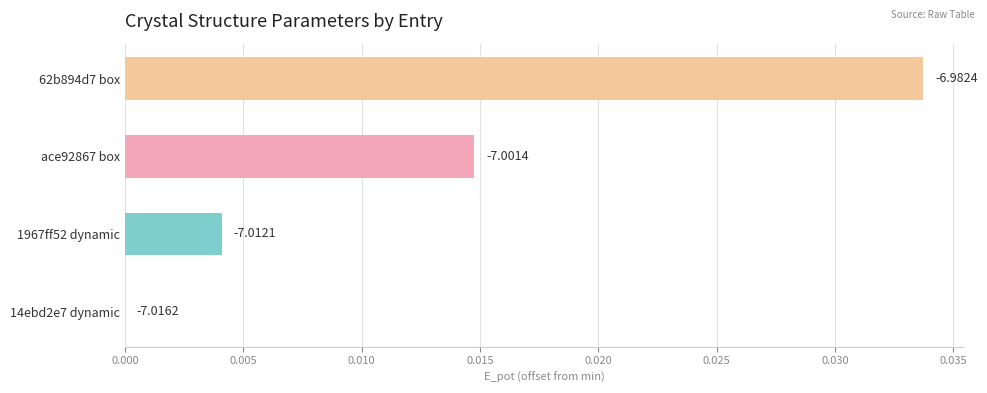

How many values are between 0 and 1?

4